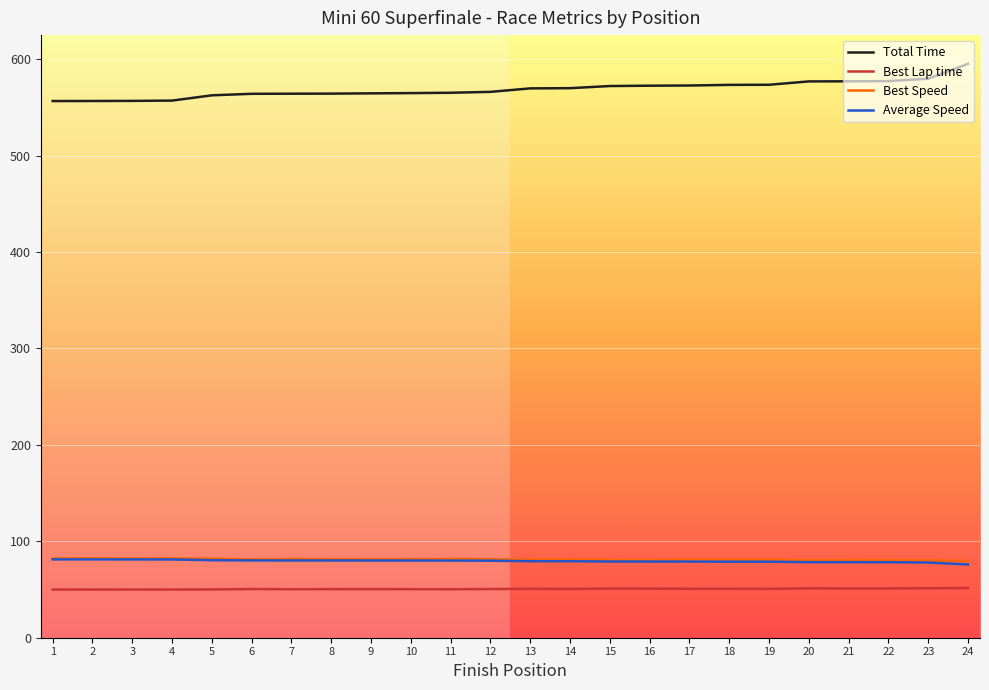

How many lines are shown in the chart?

4